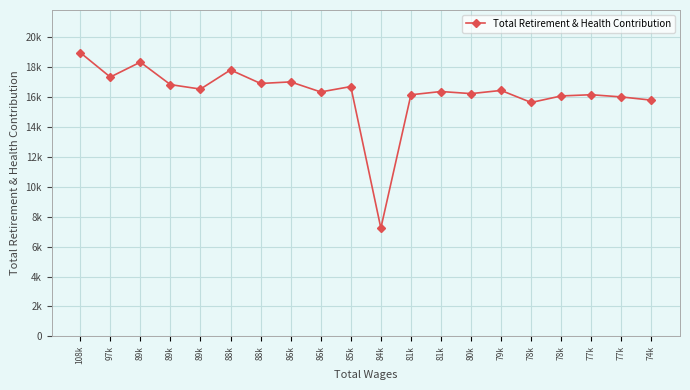

What is the sum of the values at 85k and 77k?

32850